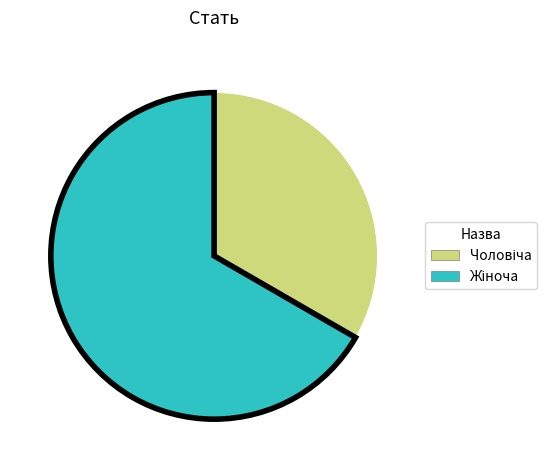

How many segments does this pie chart have?

2